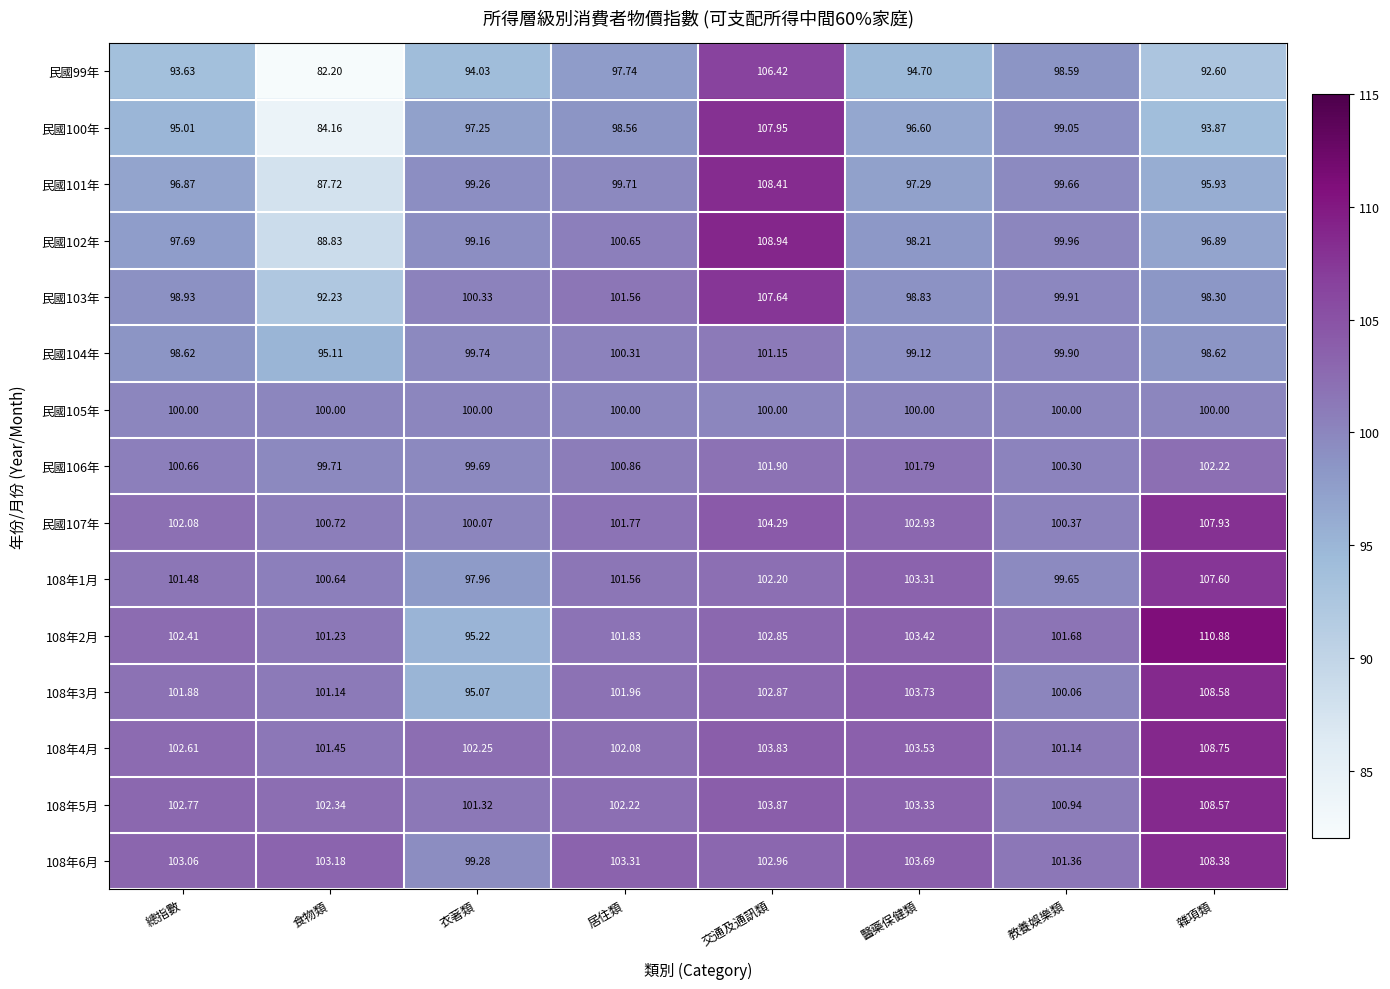

At which label is 108年2月 closest to 103?

交通及通訊類